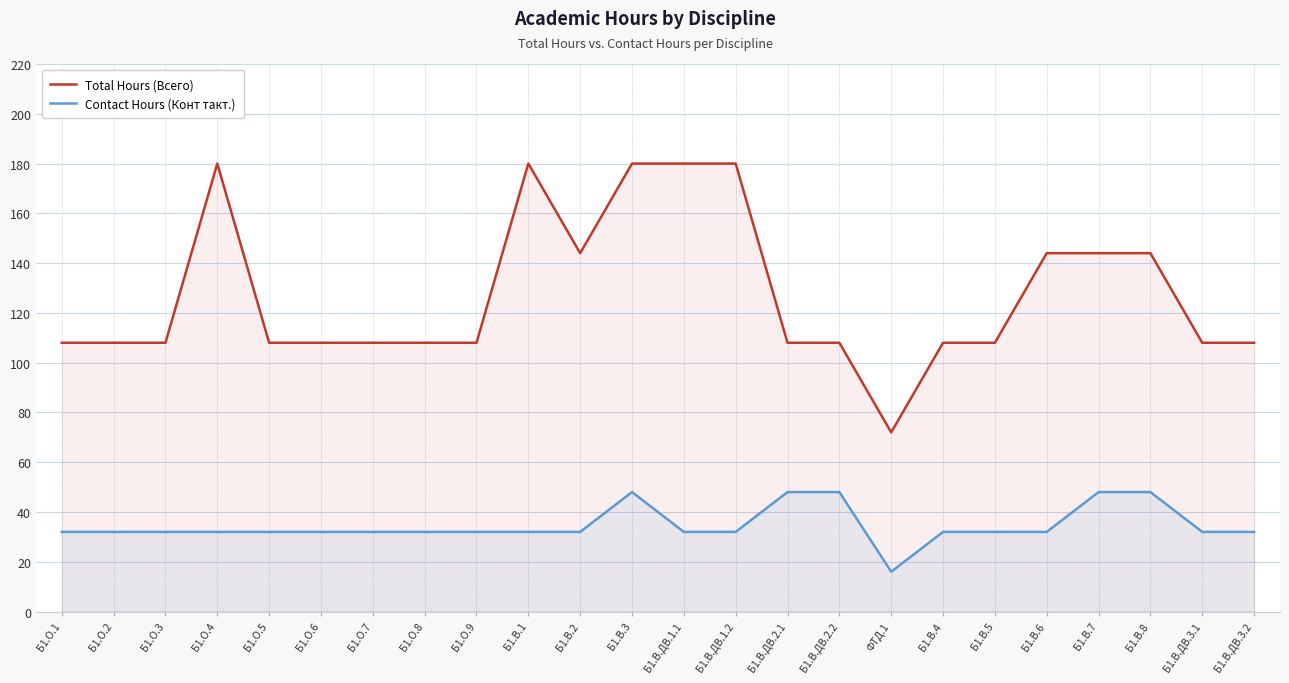

The value of Contact Hours (Конт такт.) at Б1.В.2 is 7. True or false?

False